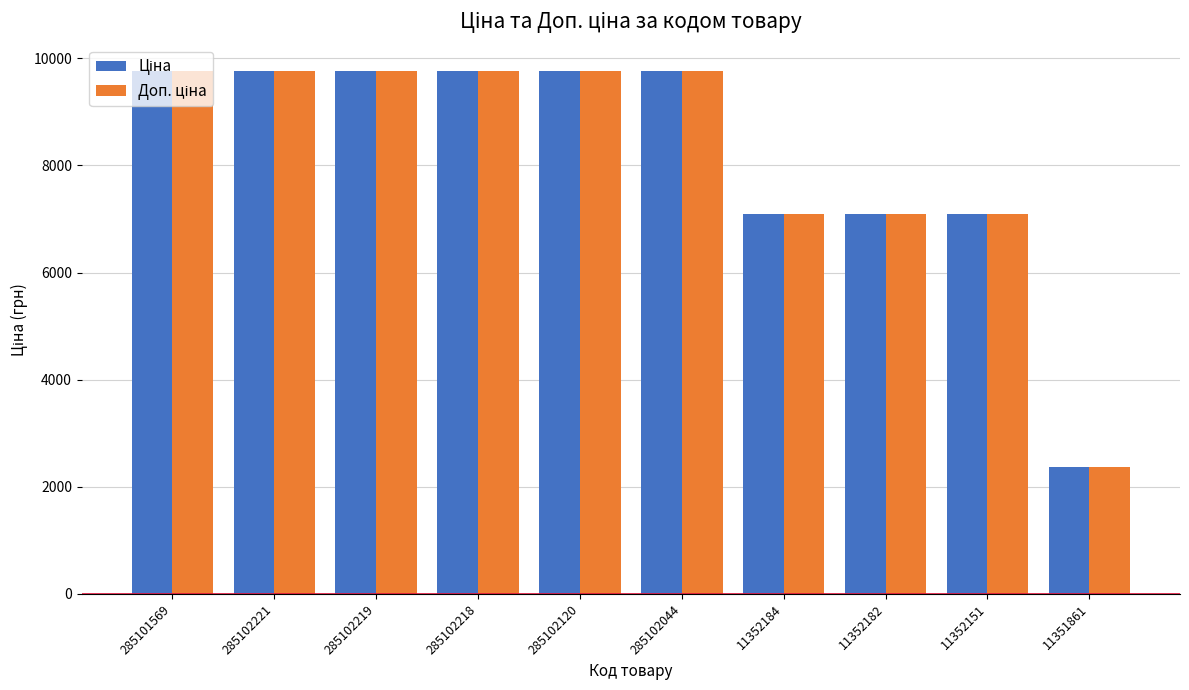

Which label corresponds to the smallest value in the chart?

11351861